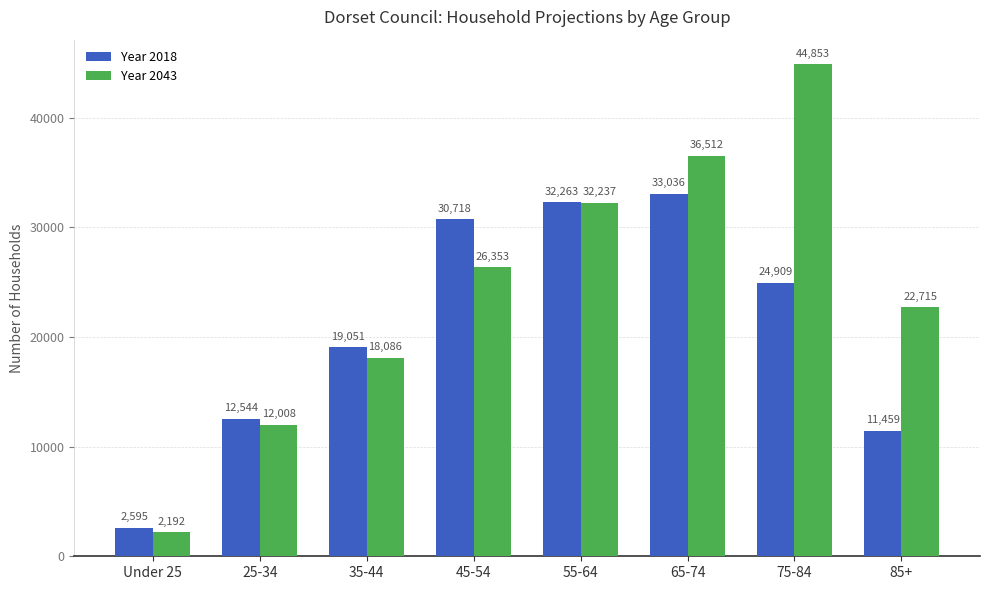

What is the difference between the highest and lowest values at 25-34?

536